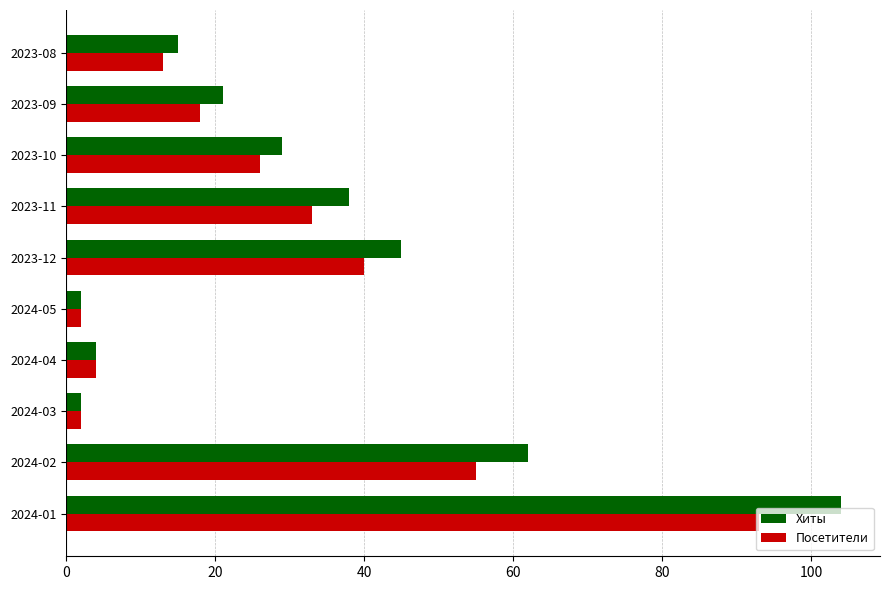

The Посетители series shows 18 at 2023-09. True or false?

True